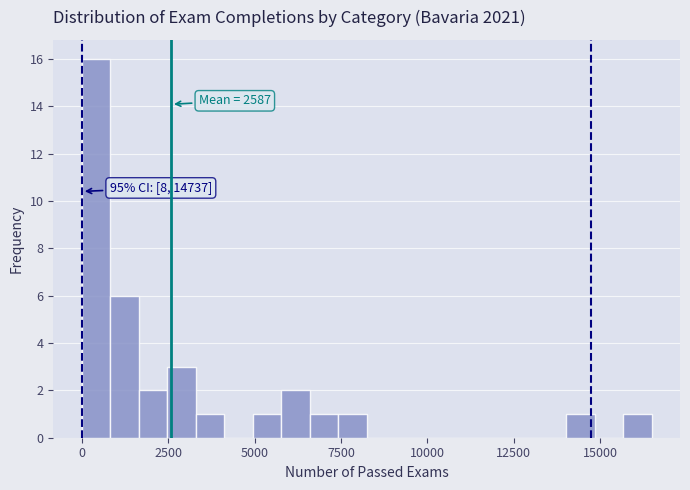

Read against the x-axis, roughly where is the centre of the tallest bar?

500